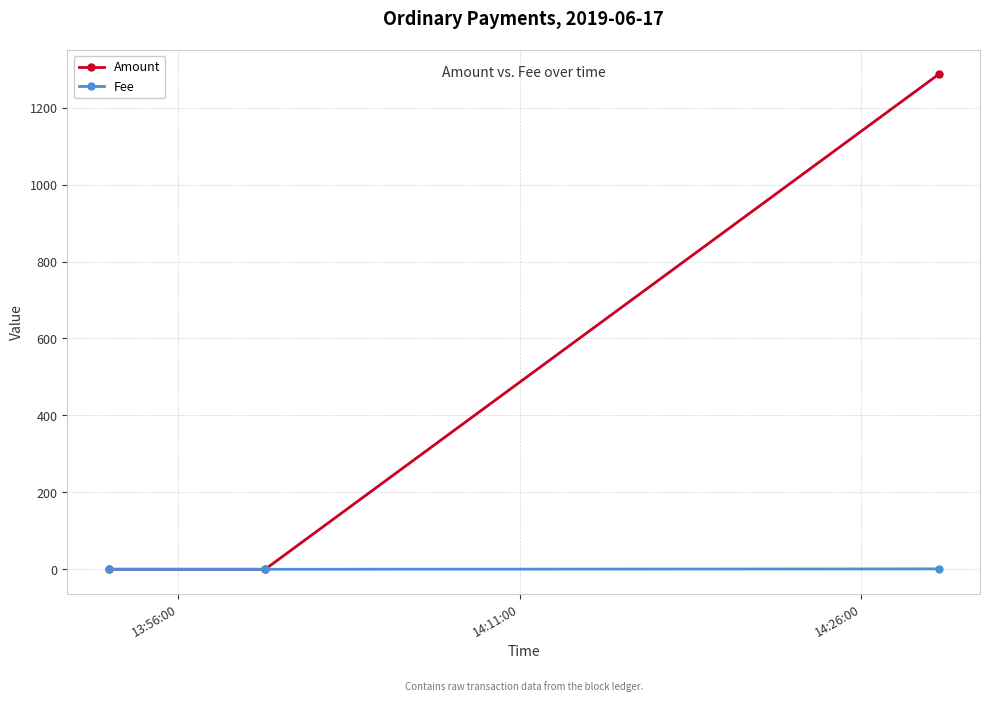

List the series in order of their peak value, highest first.

Amount, Fee